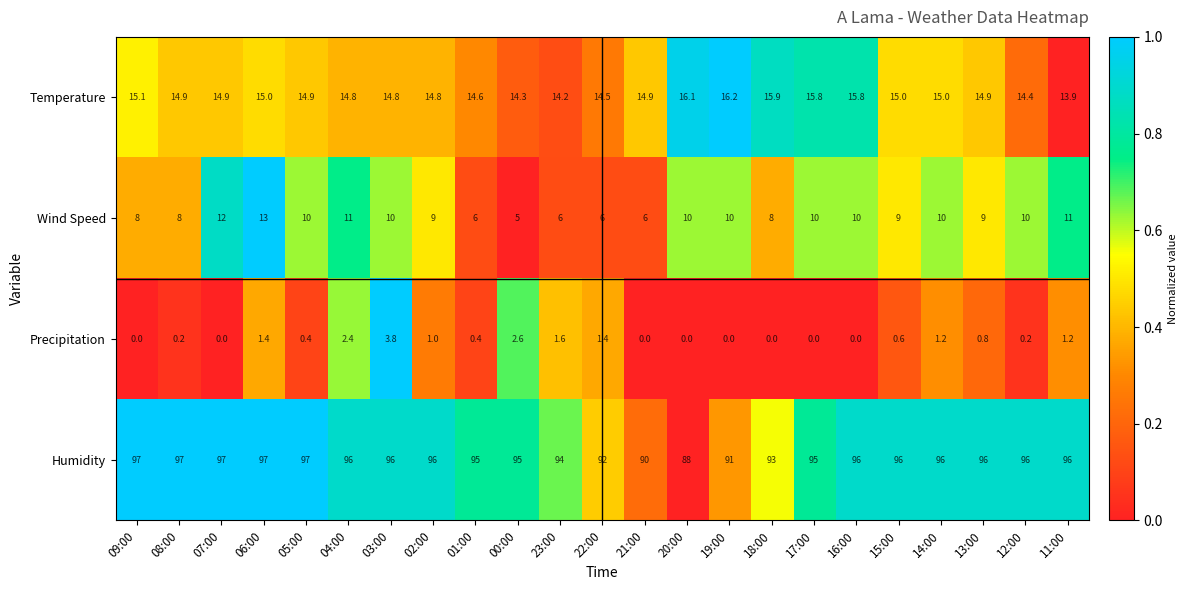

How many Wind Speed values are between 8 and 10?

14